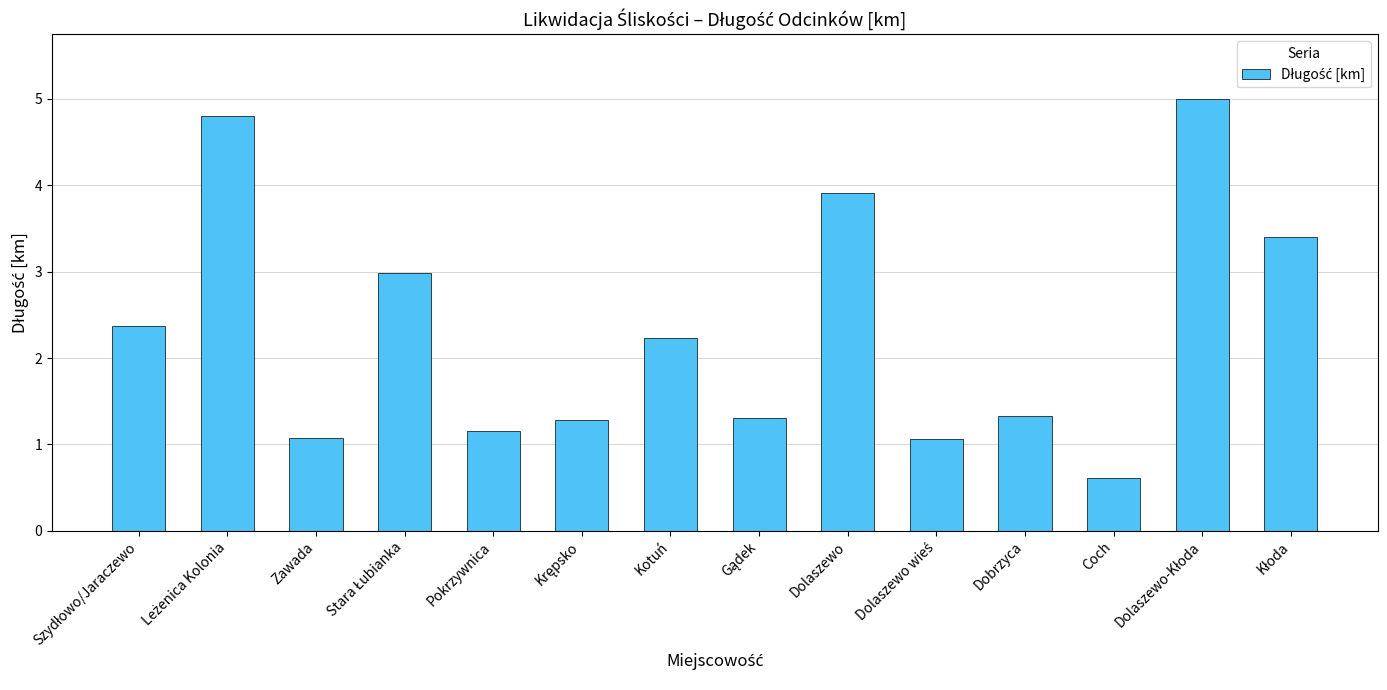

Which category has the lowest value across all series?

Coch